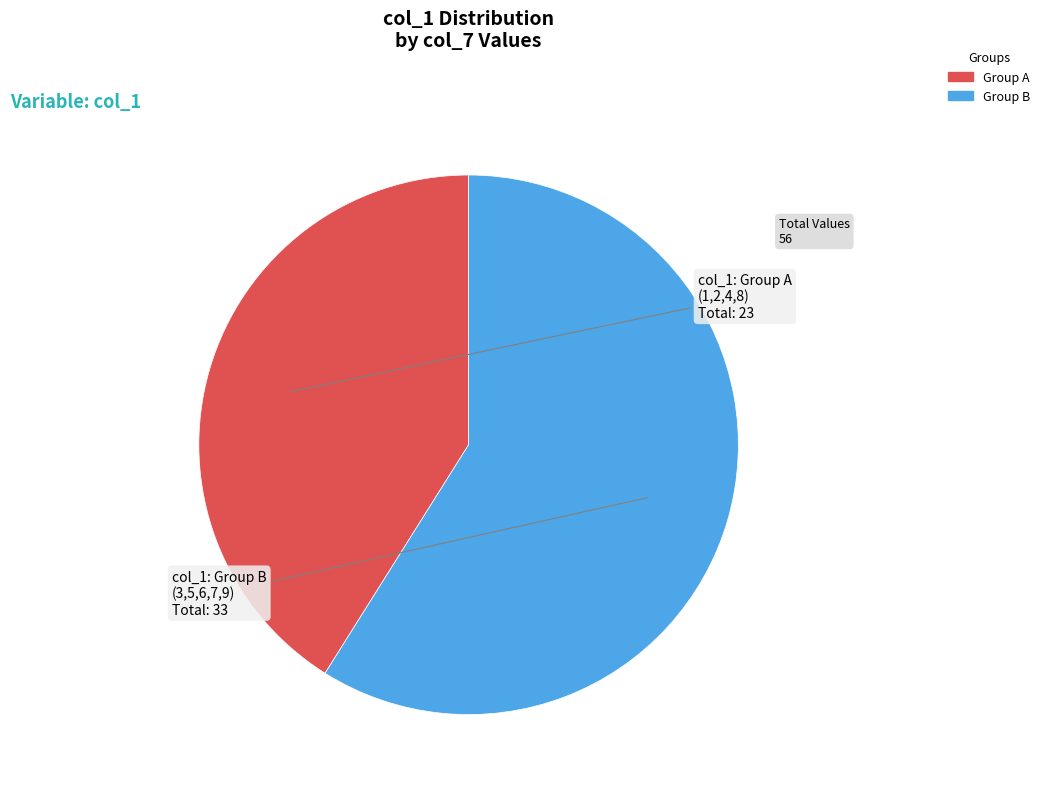

Is there a majority slice in this chart?

Yes